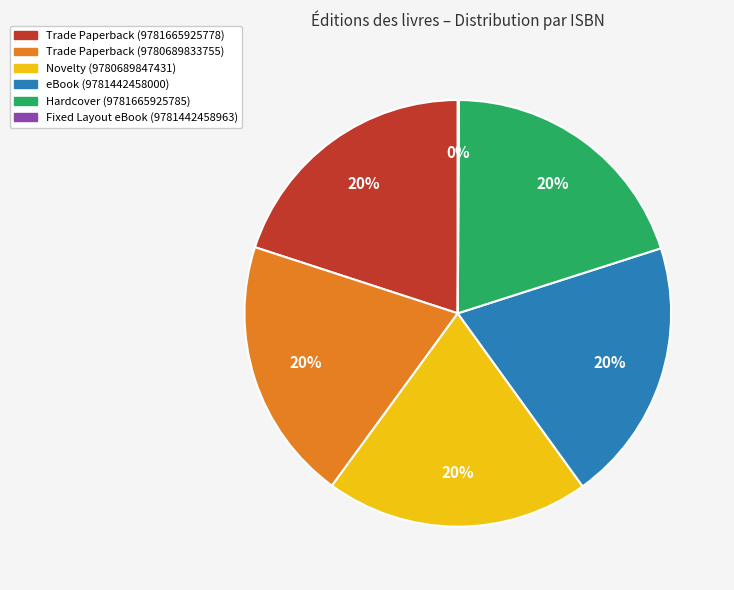

Is there a majority slice in this chart?

No